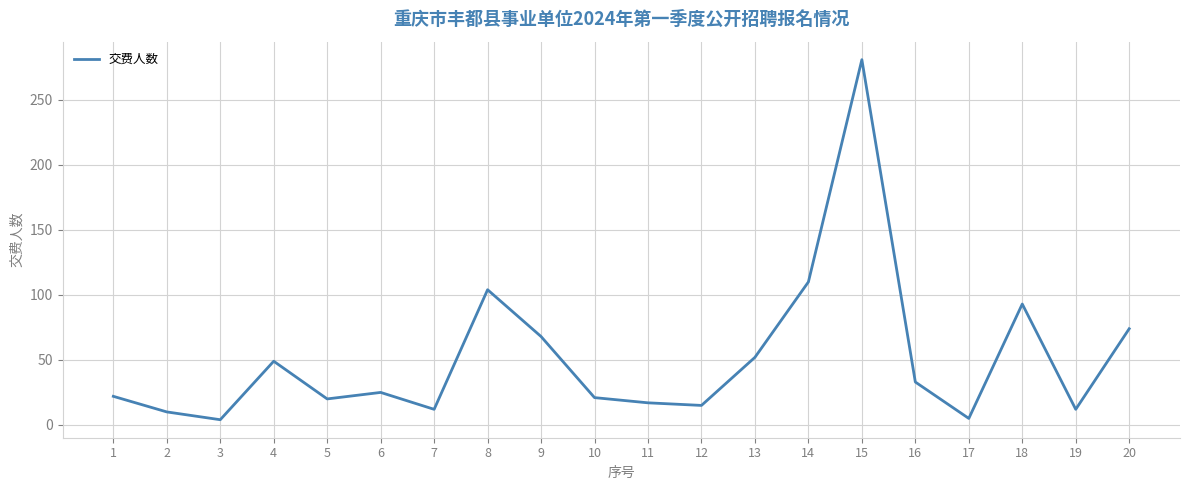

What is the change in value from 2 to 10?

+11